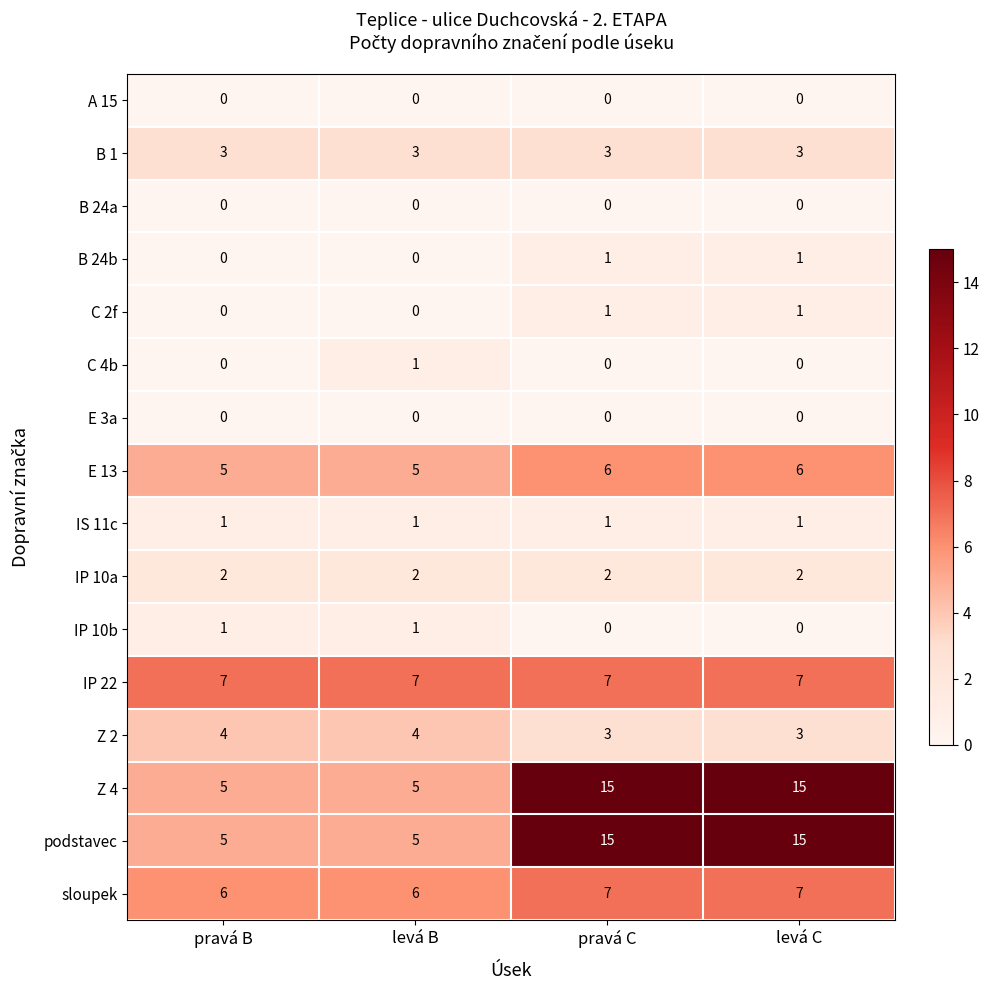

At how many categories does at least one series exceed 0?

4